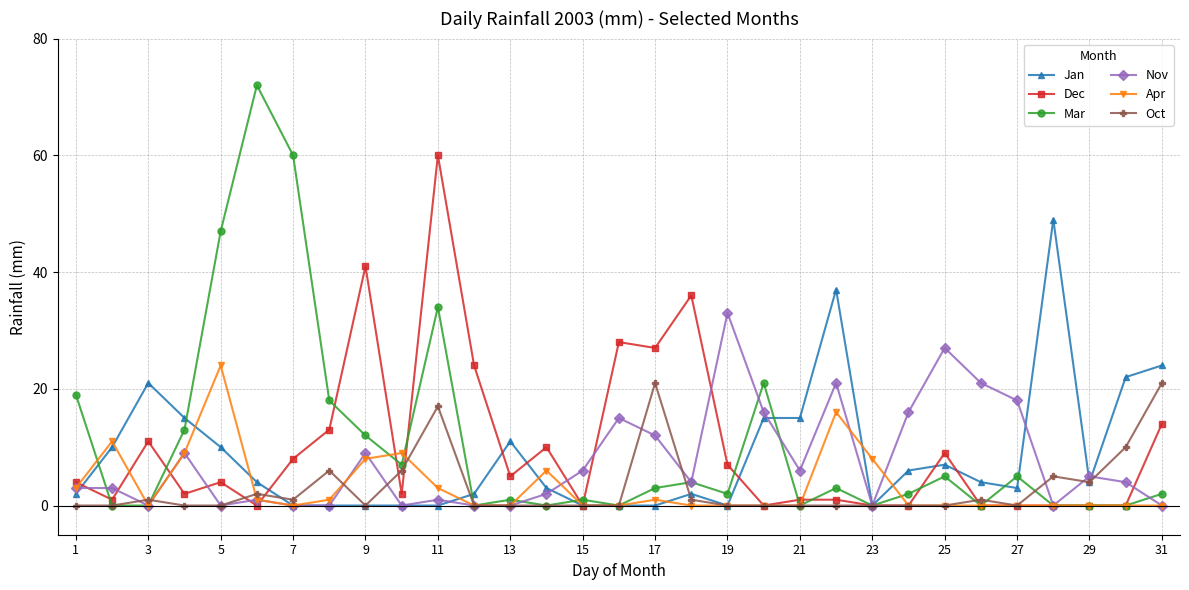

Reading left to right, list all the values displayed in this chart.

Jan: 2	10	21	15	10	4	0	0	0	0	0	2	11	3	0	0	0	2	0	15	15	37	0	6	7	4	3	49	4	22	24
Dec: 4	1	11	2	4	0	8	13	41	2	60	24	5	10	0	28	27	36	7	0	1	1	0	0	9	0	0	0	0	0	14
Mar: 19	0	0	13	47	72	60	18	12	7	34	0	1	0	1	0	3	4	2	21	0	3	0	2	5	0	5	0	0	0	2
Nov: 3	3	0	9	0	1	0	0	9	0	1	0	0	2	6	15	12	4	33	16	6	21	0	16	27	21	18	0	5	4	0
Apr: 3	11	0	9	24	1	0	1	8	9	3	0	0	6	0	0	1	0	0	0	0	16	8	0	0	0	0	0	0	0	0
Oct: 0	0	1	0	0	2	1	6	0	6	17	0	0	0	0	0	21	1	0	0	0	0	0	0	0	1	0	5	4	10	21